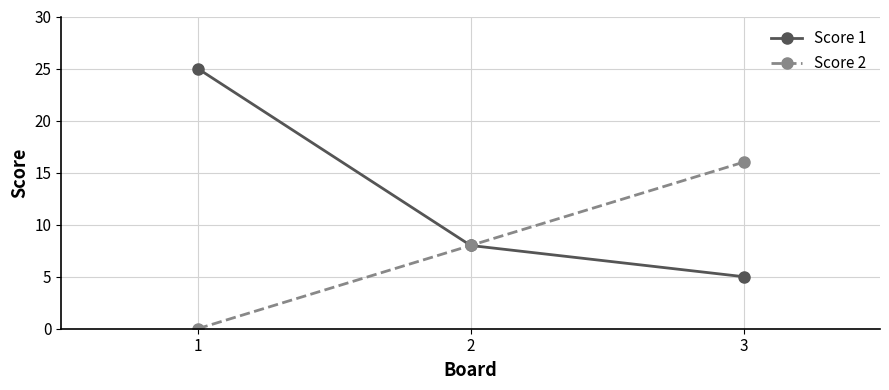

Does the chart have visible grid lines?

Yes